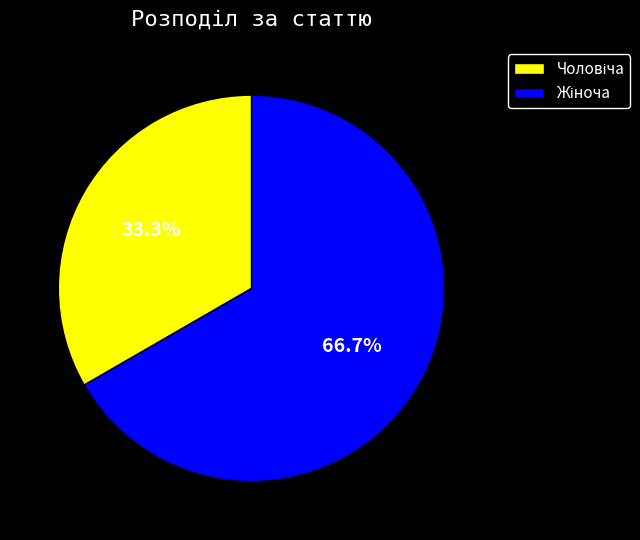

Is there any slice that represents more than half of the pie?

Yes